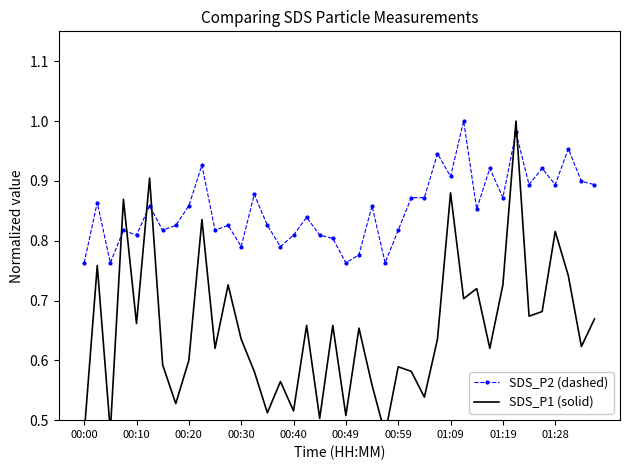

Is it true that SDS_P2 (dashed) equals 0.3 at 15?

False